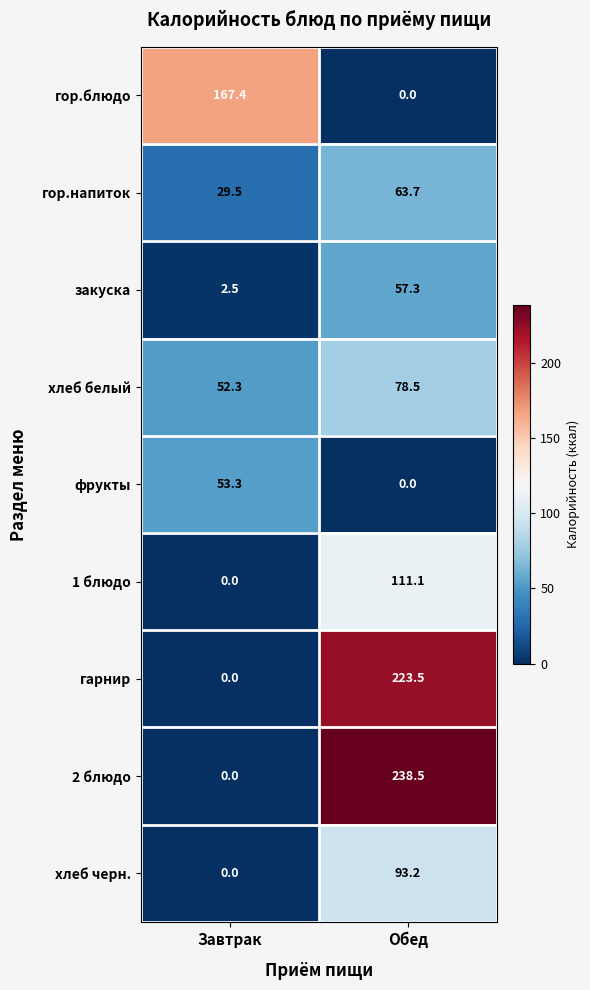

The value of 2 блюдо at Завтрак is -71.9. True or false?

False